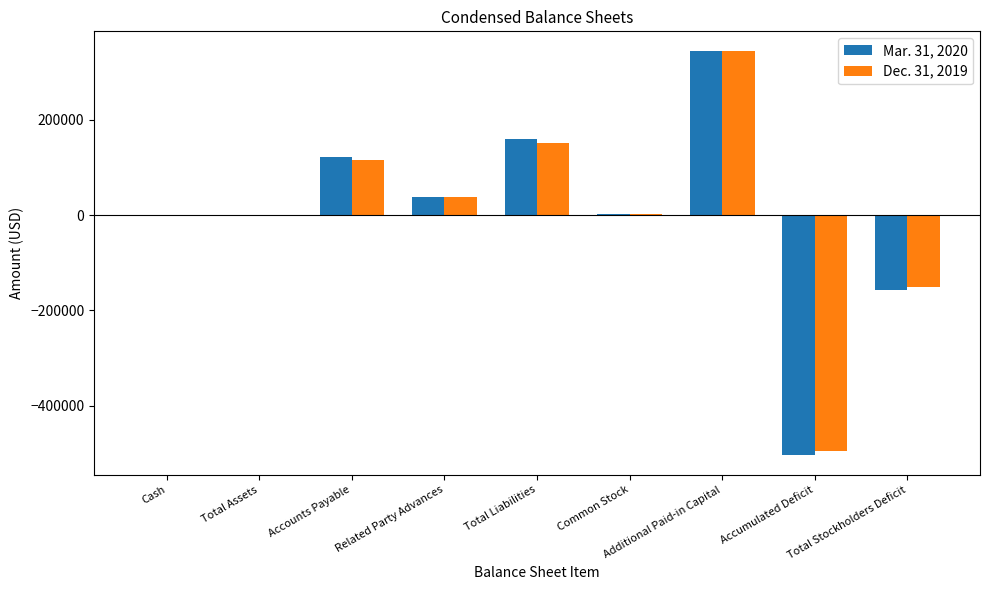

What is the difference between the Dec. 31, 2019 values at Common Stock and Total Assets?

712